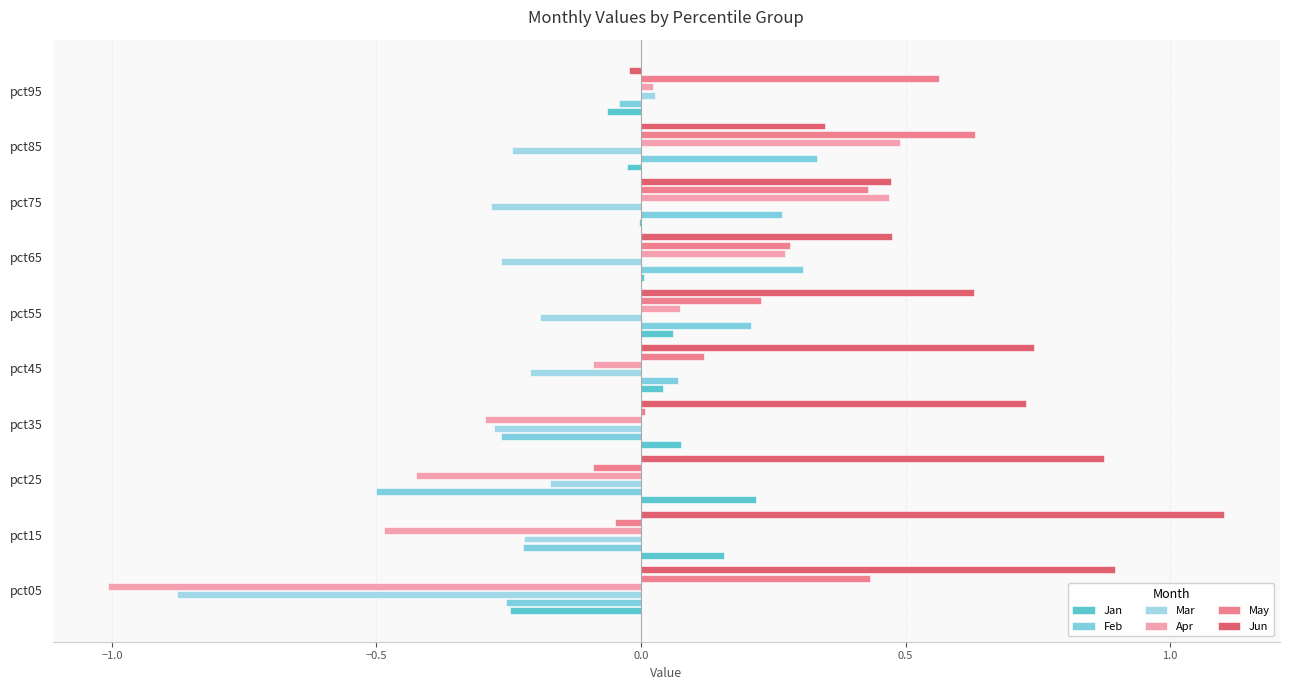

At which category is the sum across all series the highest?

pct85